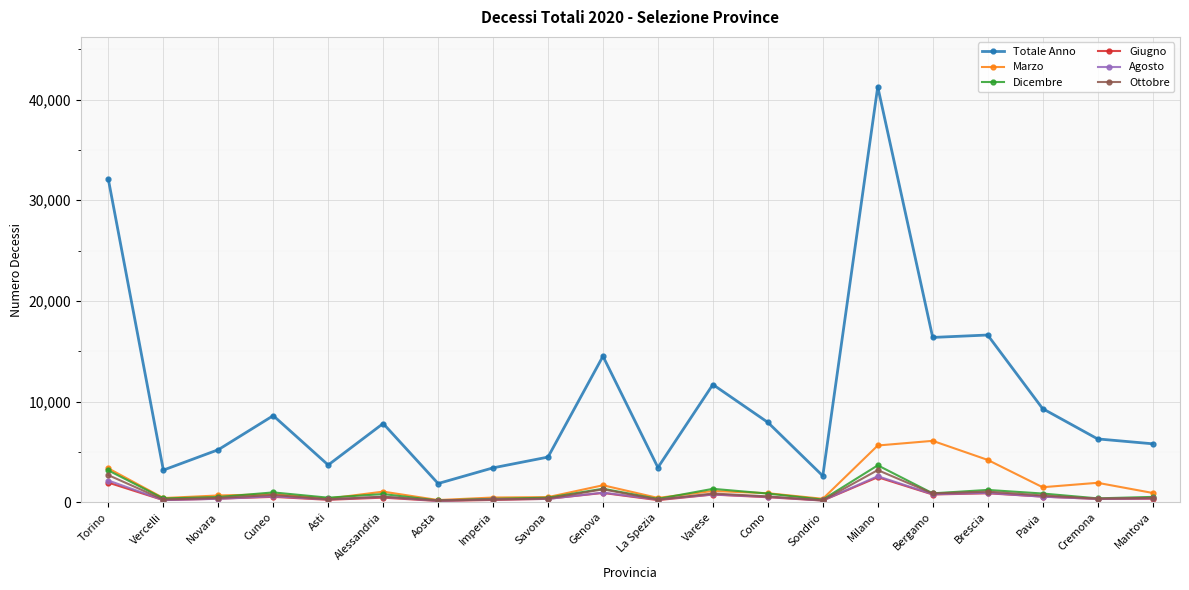

At which category is the sum across all series the highest?

Milano